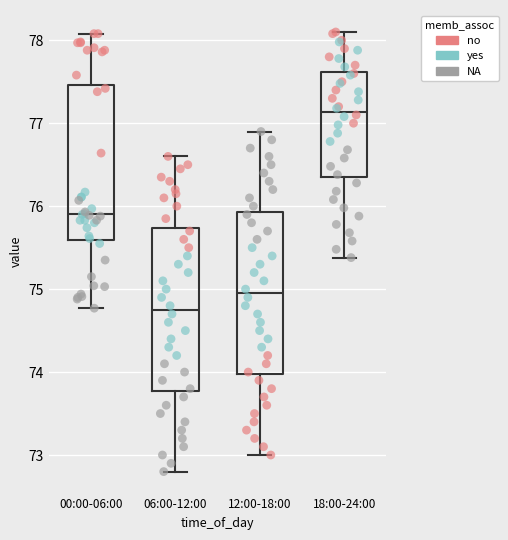

Where is the lower edge of the box for 00:00-06:00 on the y-axis? The values are not printed on the chart, so give them approximately, as read against the axis.

75.6